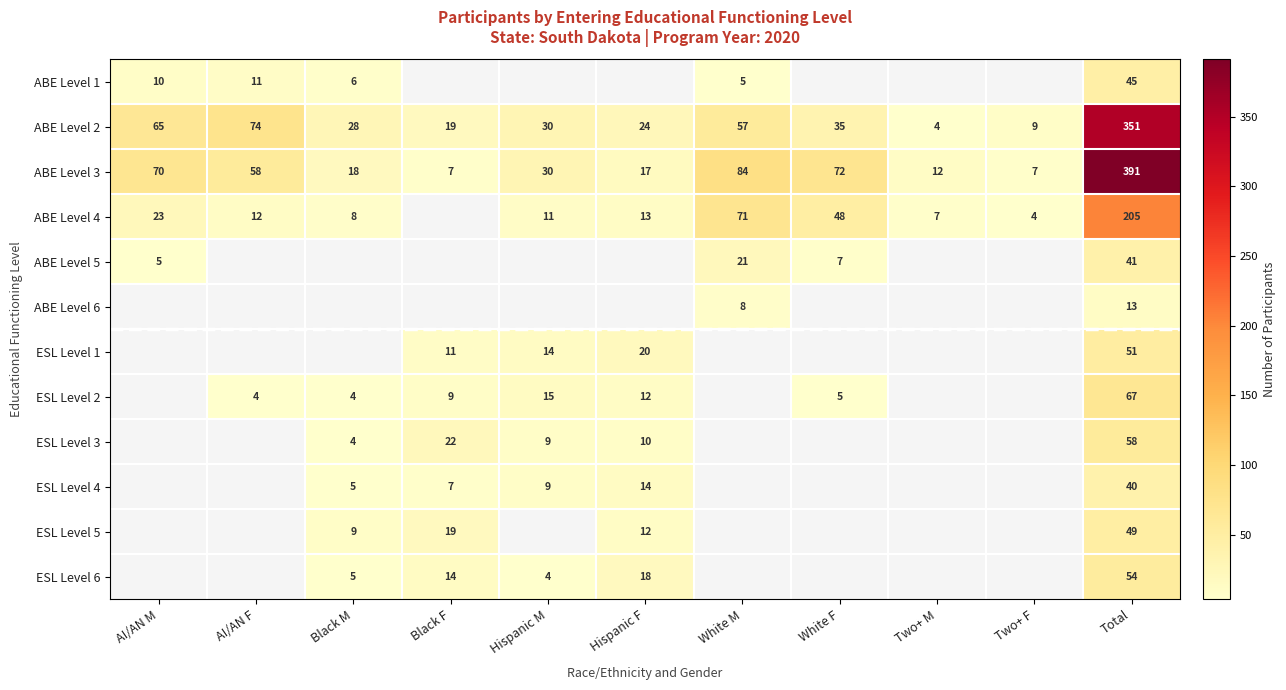

What is the total value across all series at Total?

1365